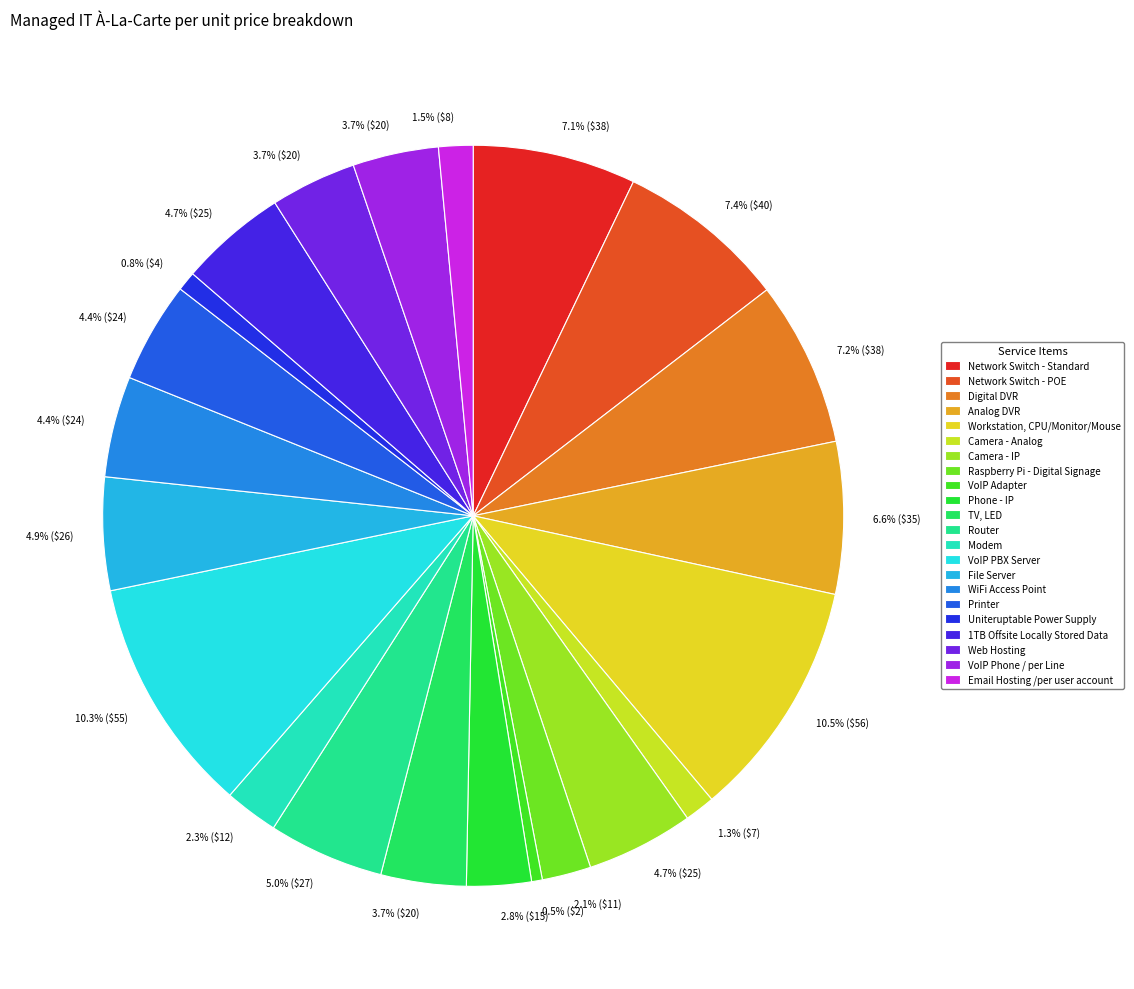

What is the total percentage of TV, LED and Phone - IP?

6.5%